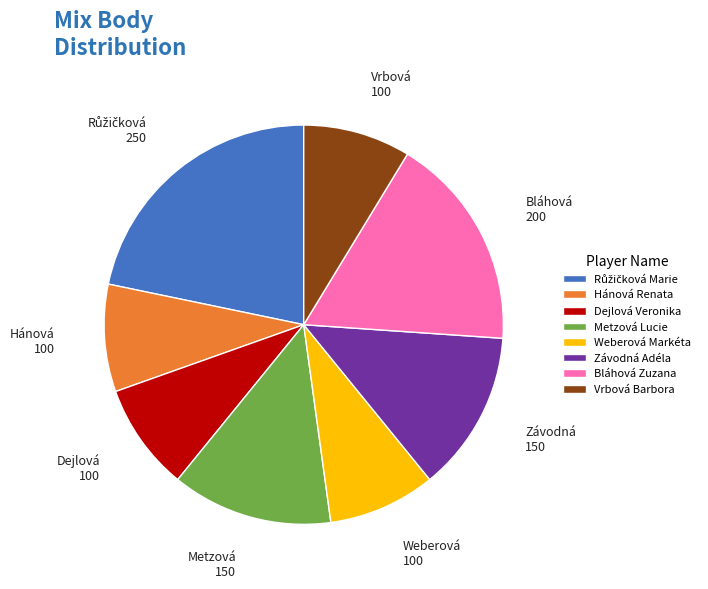

Combined, do Bláhová Zuzana and Vrbová Barbora account for over 50%?

No